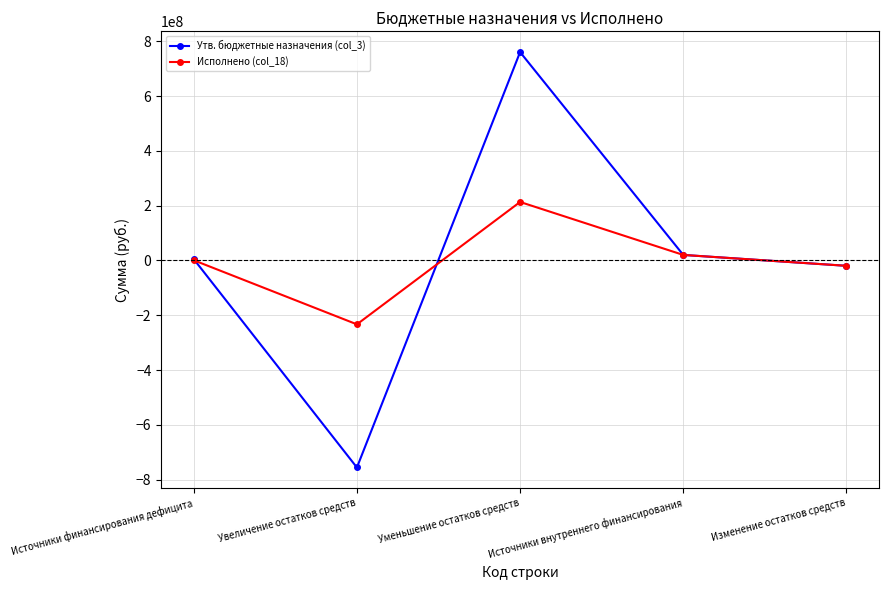

In Утв. бюджетные назначения (col_3), how many points are higher than both neighbors (excluding endpoints)?

1